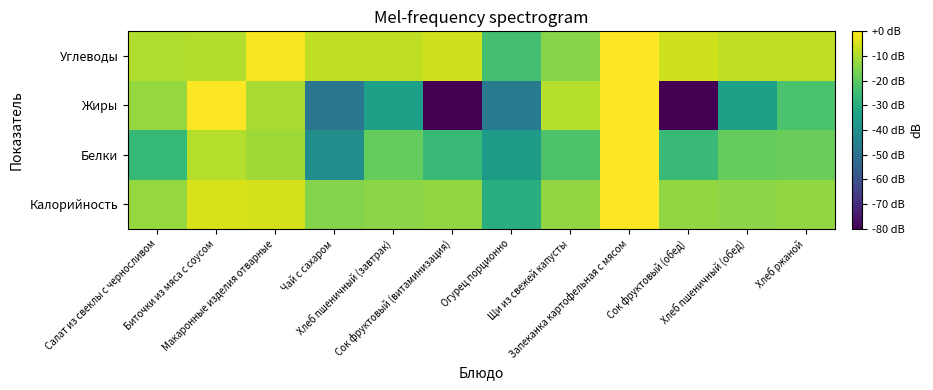

Reading right to left, extract all data points from this chart.

Калорийность: Хлеб ржаной=-12.9	Хлеб пшеничный (обед)=-13.8	Сок фруктовый (обед)=-13.1	Запеканка картофельная с мясом=0.0	Щи из свежей капусты=-13.0	Огурец порционно=-30.0	Сок фруктовый (витаминизация)=-13.1	Хлеб пшеничный (завтрак)=-13.8	Чай с сахаром=-15.0	Макаронные изделия отварные=-5.2	Биточки из мяса с соусом=-5.0	Салат из свеклы с черносливом=-12.8
Белки: Хлеб ржаной=-17.9	Хлеб пшеничный (обед)=-18.8	Сок фруктовый (обед)=-26.0	Запеканка картофельная с мясом=0.0	Щи из свежей капусты=-22.3	Огурец порционно=-36.5	Сок фруктовый (витаминизация)=-26.0	Хлеб пшеничный (завтрак)=-18.8	Чай с сахаром=-40.4	Макаронные изделия отварные=-11.3	Биточки из мяса с соусом=-9.0	Салат из свеклы с черносливом=-26.5
Жиры: Хлеб ржаной=-22.7	Хлеб пшеничный (обед)=-35.0	Сок фруктовый (обед)=-120.0	Запеканка картофельная с мясом=0.0	Щи из свежей капусты=-8.9	Огурец порционно=-47.0	Сок фруктовый (витаминизация)=-120.0	Хлеб пшеничный (завтрак)=-35.0	Чай с сахаром=-48.6	Макаронные изделия отварные=-10.3	Биточки из мяса с соусом=-0.0	Салат из свеклы с черносливом=-12.7
Углеводы: Хлеб ржаной=-7.7	Хлеб пшеничный (обед)=-7.6	Сок фруктовый (обед)=-5.8	Запеканка картофельная с мясом=0.0	Щи из свежей капусты=-14.4	Огурец порционно=-23.9	Сок фруктовый (витаминизация)=-5.8	Хлеб пшеничный (завтрак)=-7.6	Чай с сахаром=-7.5	Макаронные изделия отварные=-0.8	Биточки из мяса с соусом=-9.2	Салат из свеклы с черносливом=-9.6